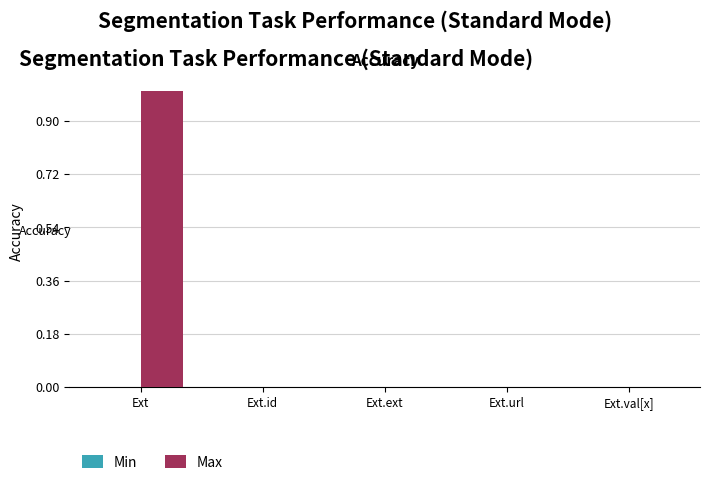

At which category is the sum across all series the highest?

Ext